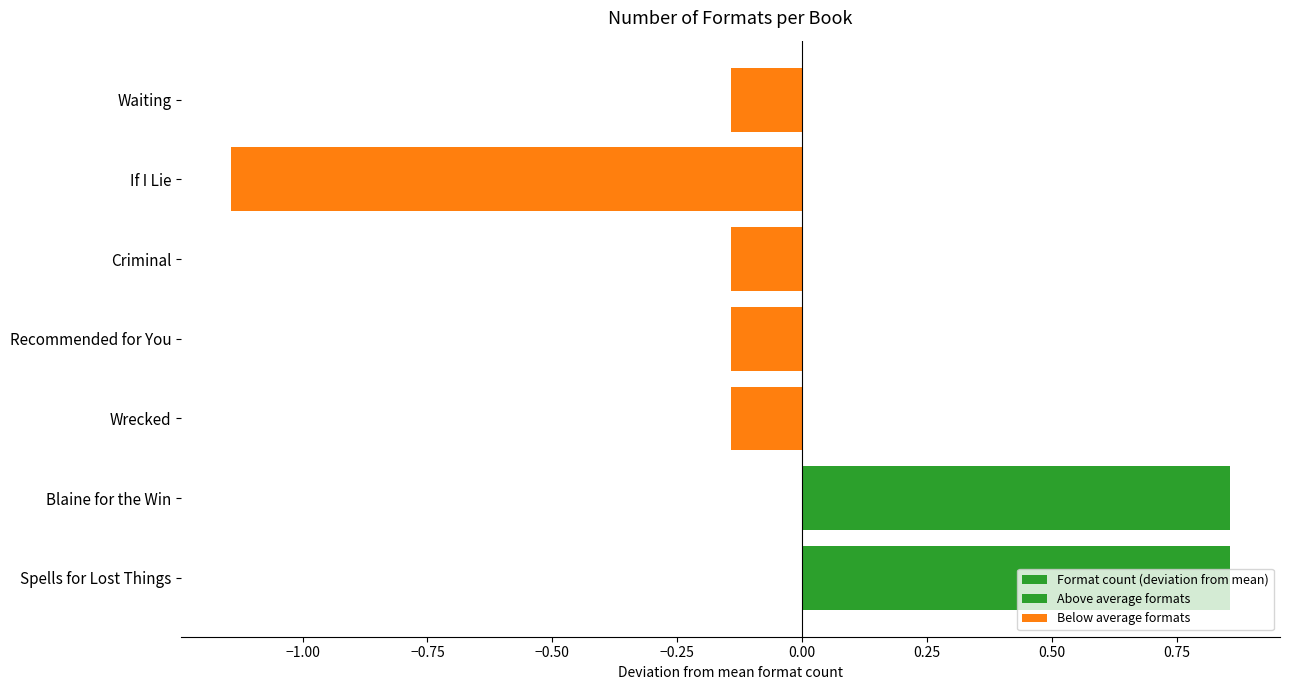

Which series has the widest spread of values?

Format count (deviation from mean)